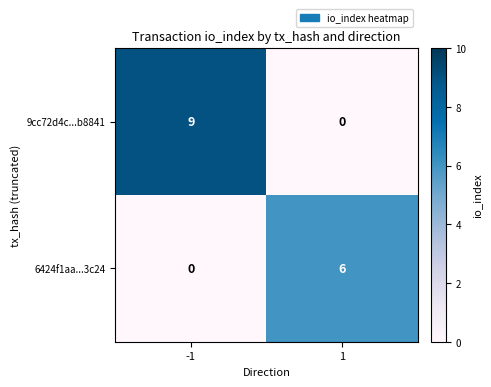

Is it true that 6424f1aa...3c24 equals 6 at 1?

True